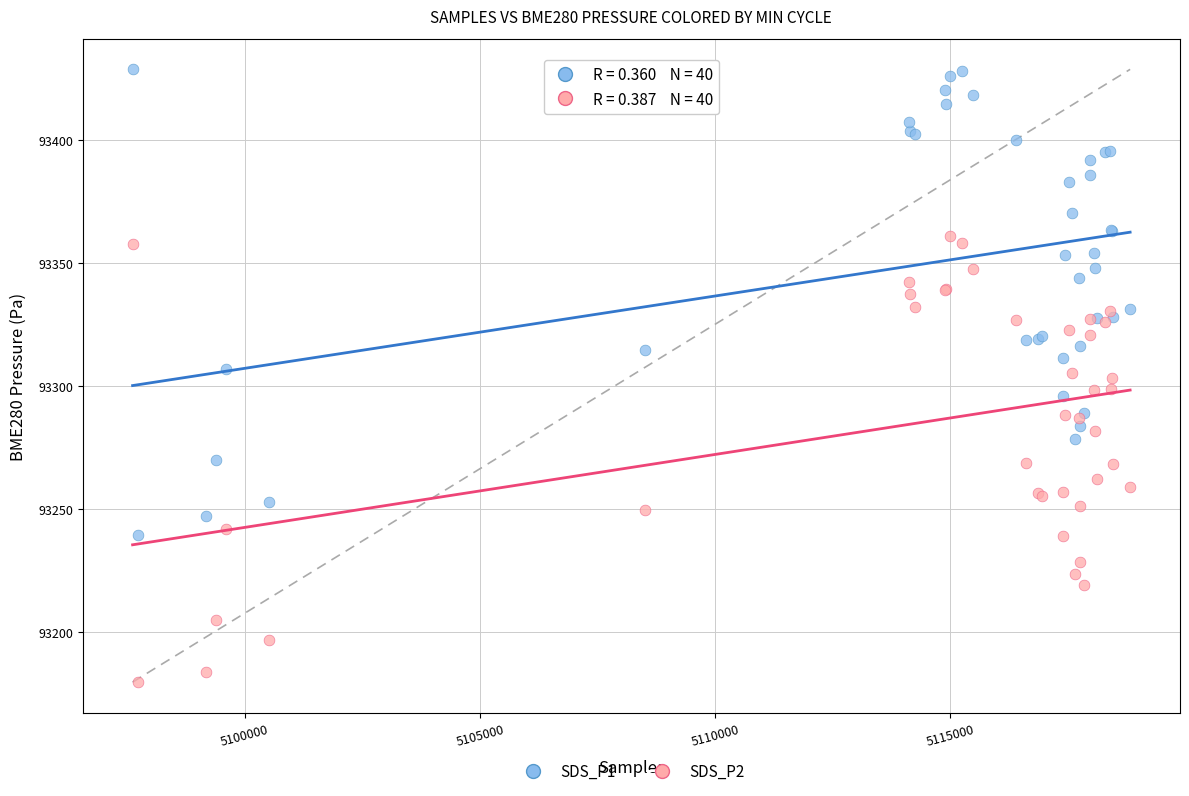

Which series reaches the maximum Y coordinate?

SDS_P1